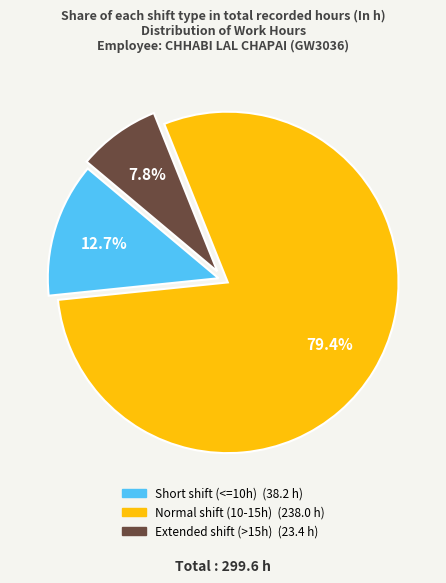

How many segments does this pie chart have?

3